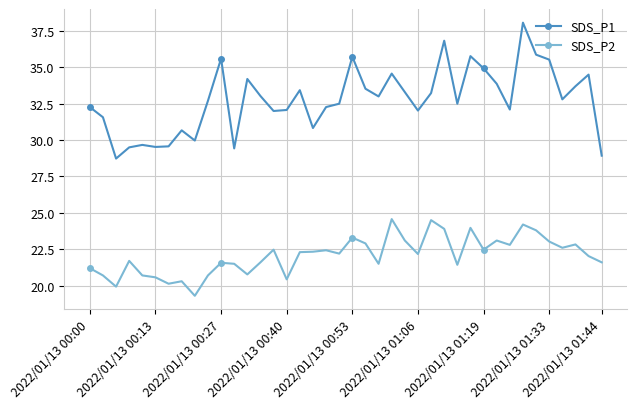

Which series has the widest spread of values?

SDS_P1